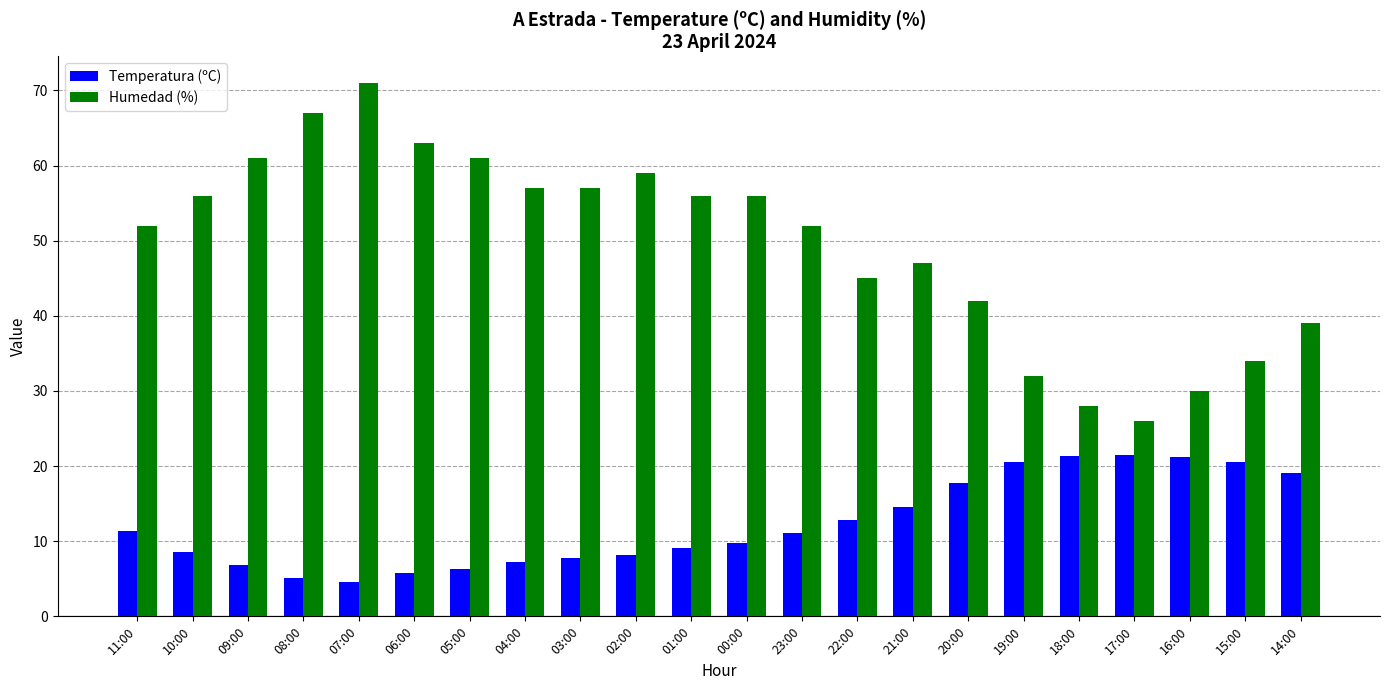

What is the difference between the second highest and second lowest values in the Temperatura (ºC) series?

16.3